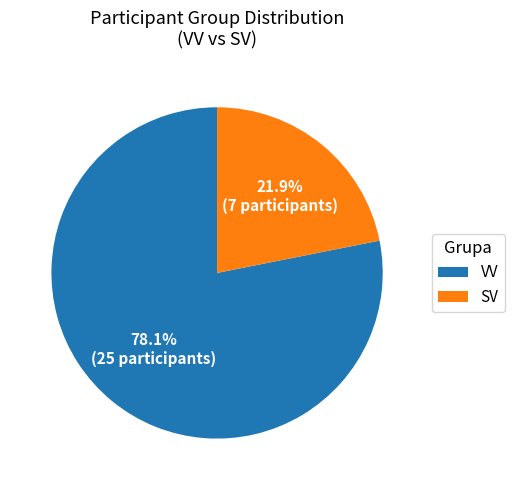

To the nearest percent, what is the average slice percentage?

50%